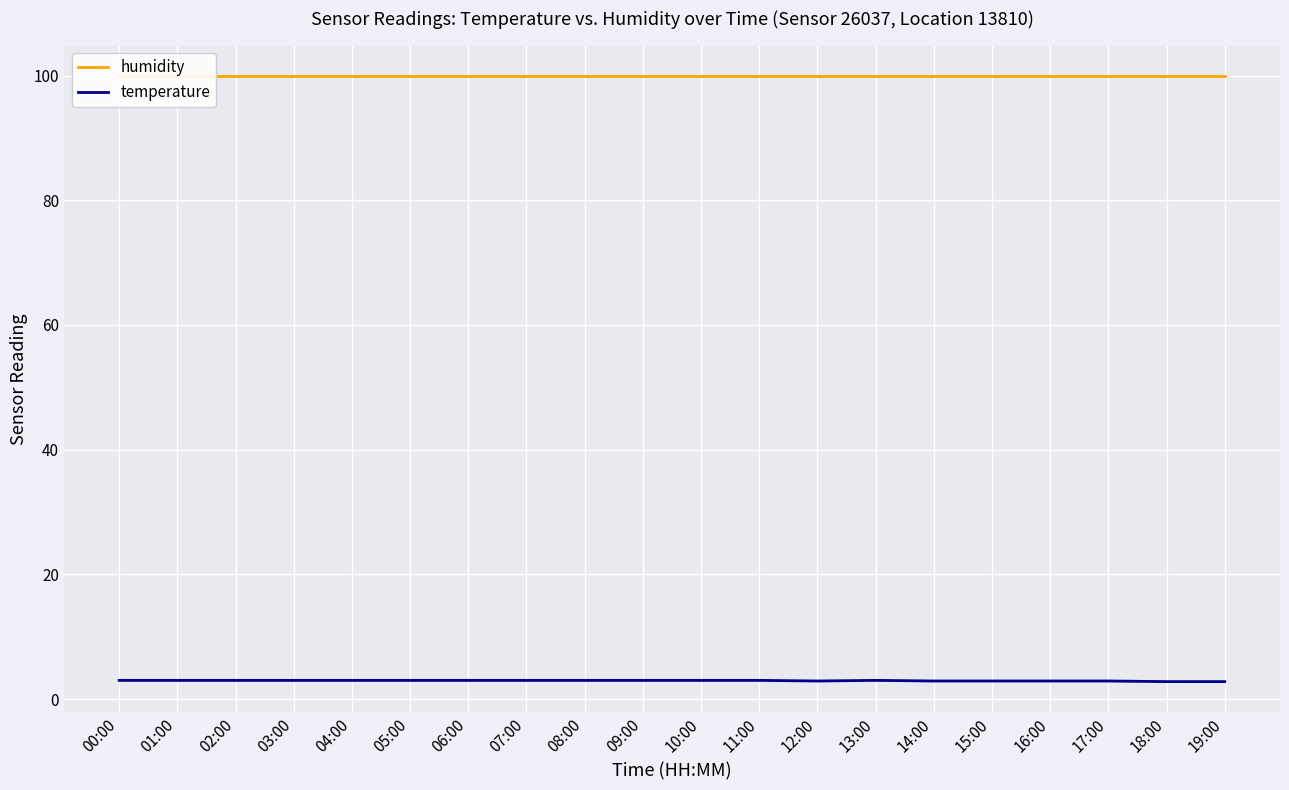

At 04:00, list the series in order from smallest to largest.

temperature, humidity